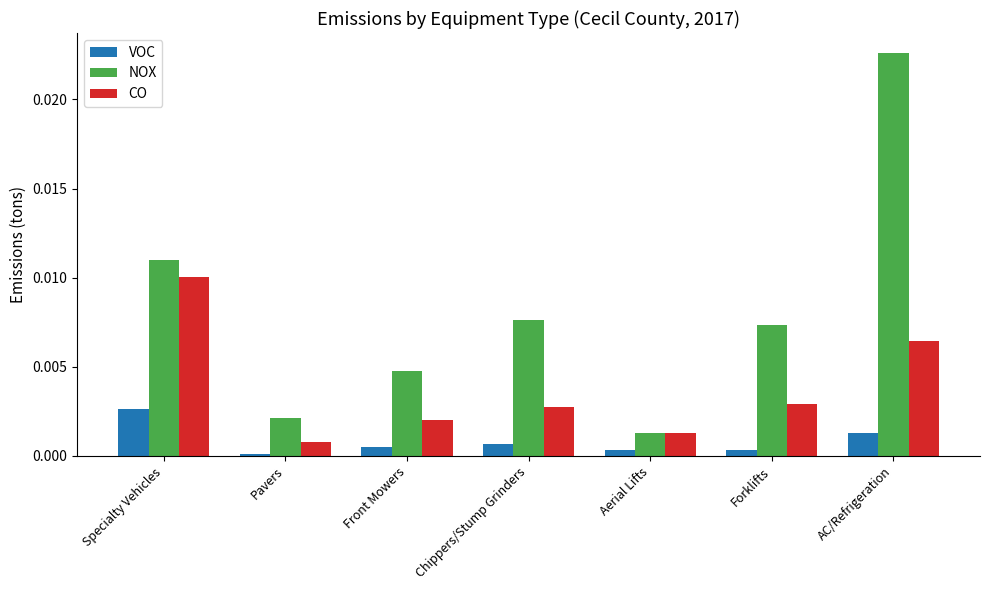

The value of NOX at AC/Refrigeration is 0.0. True or false?

True